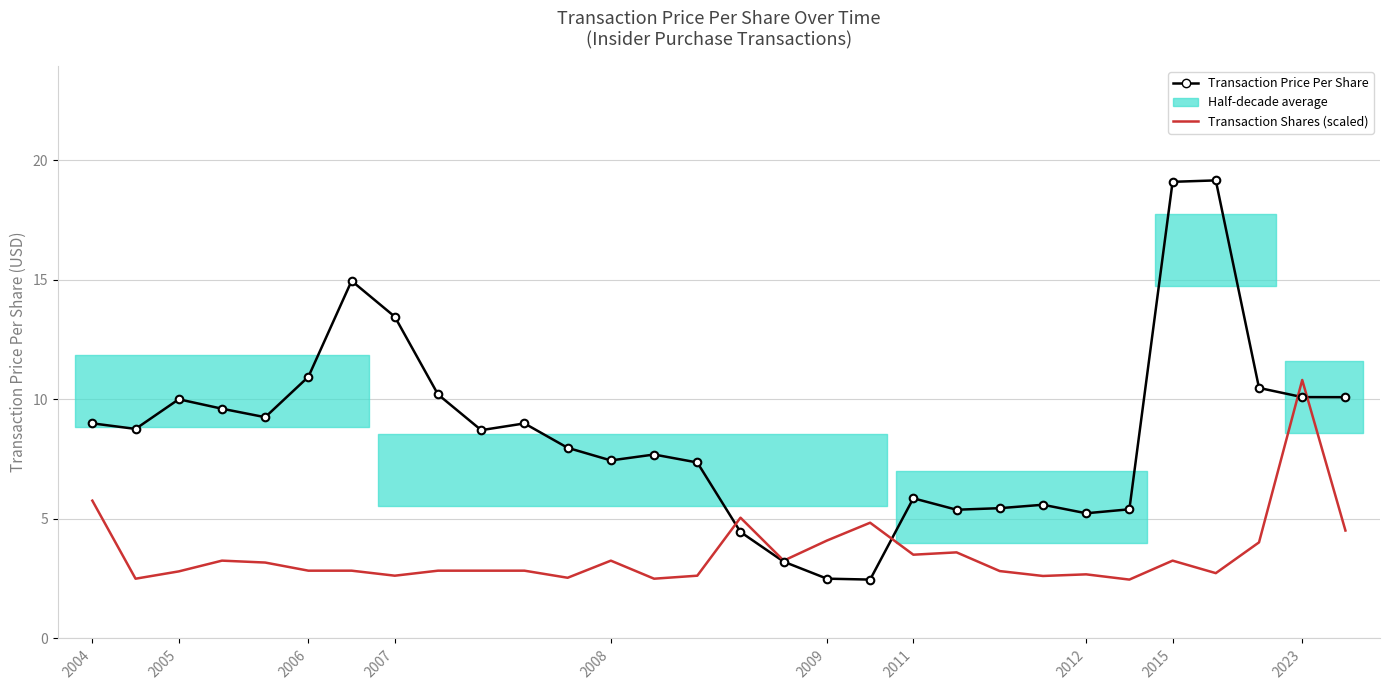

Which series contains the highest Y value?

Transaction Price Per Share